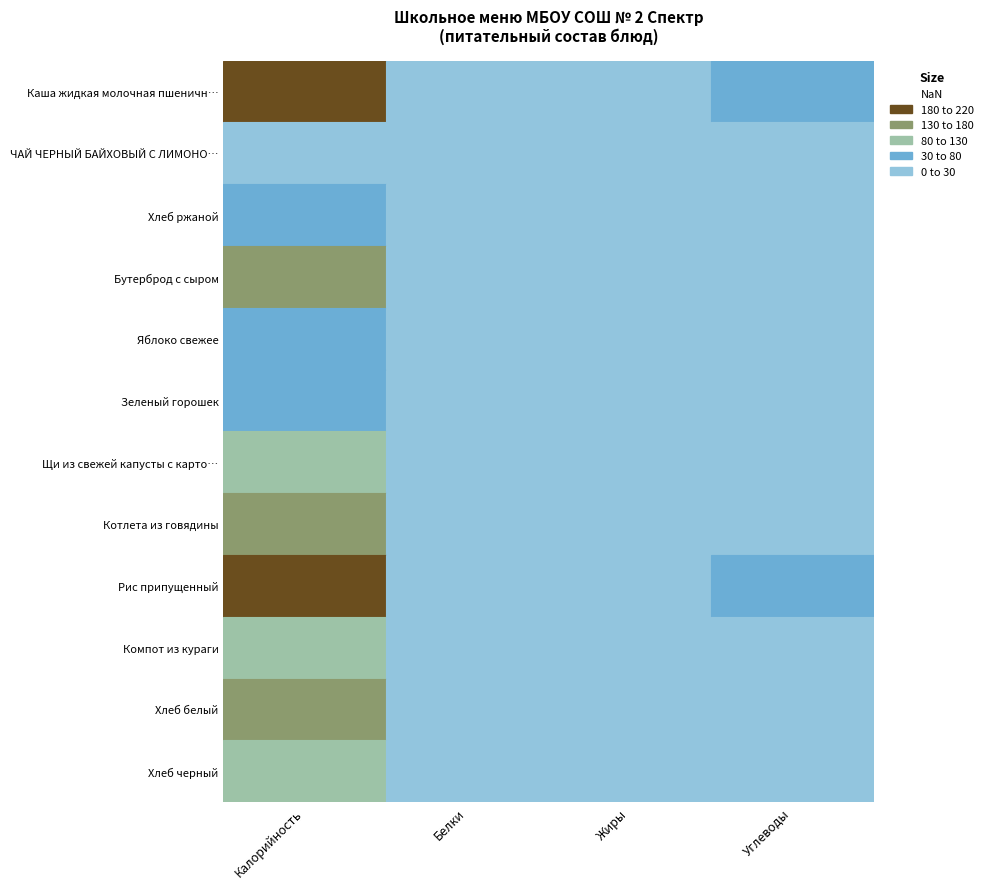

The value of Яблоко свежее at Углеводы is 11.7. True or false?

True